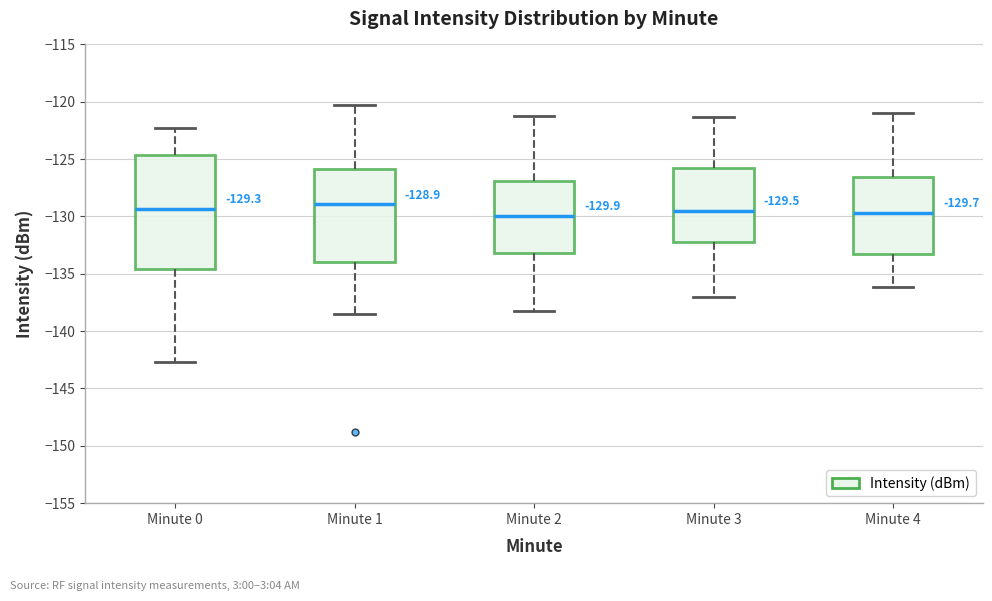

Which box is the tallest, from its lower edge to its upper edge?

Minute 0